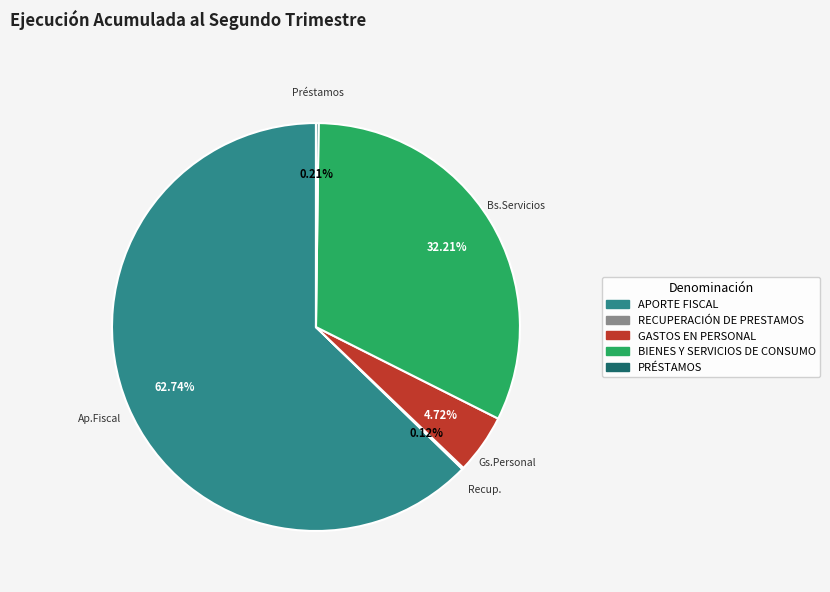

To the nearest percent, what percentage of the pie is GASTOS EN PERSONAL?

5%